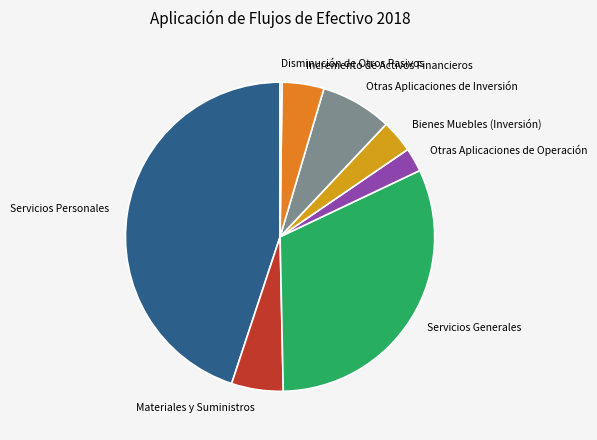

Which slice is the largest?

Servicios Personales